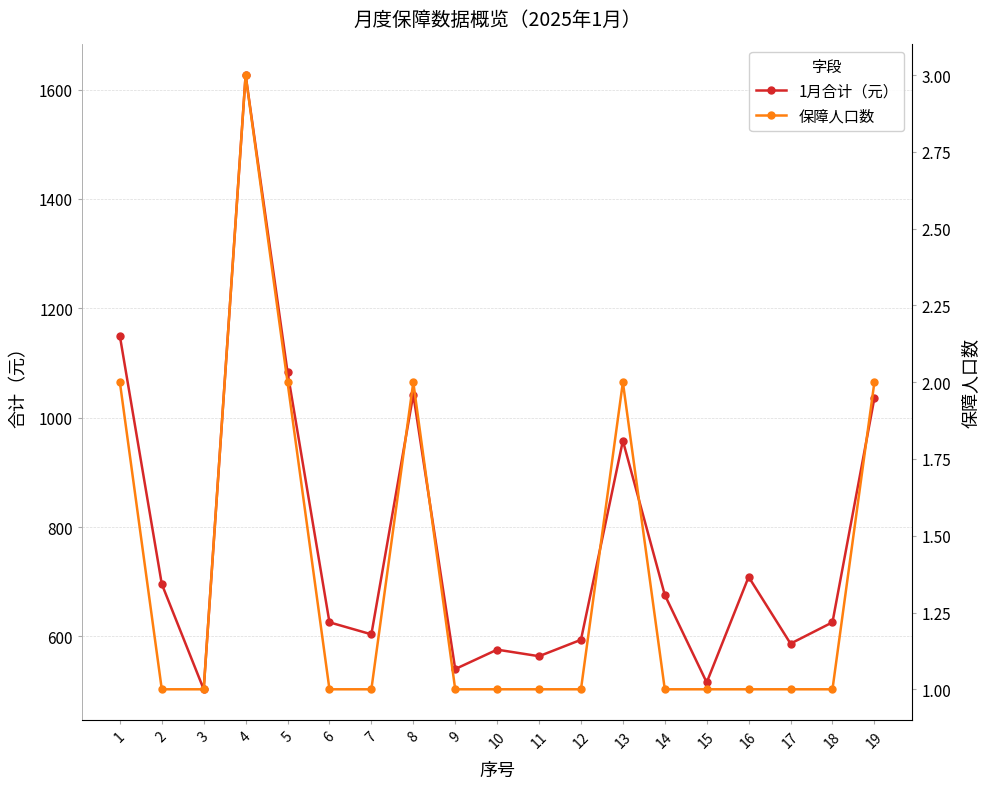

Between 8 and 9, which series saw the biggest shift?

1月合计（元）